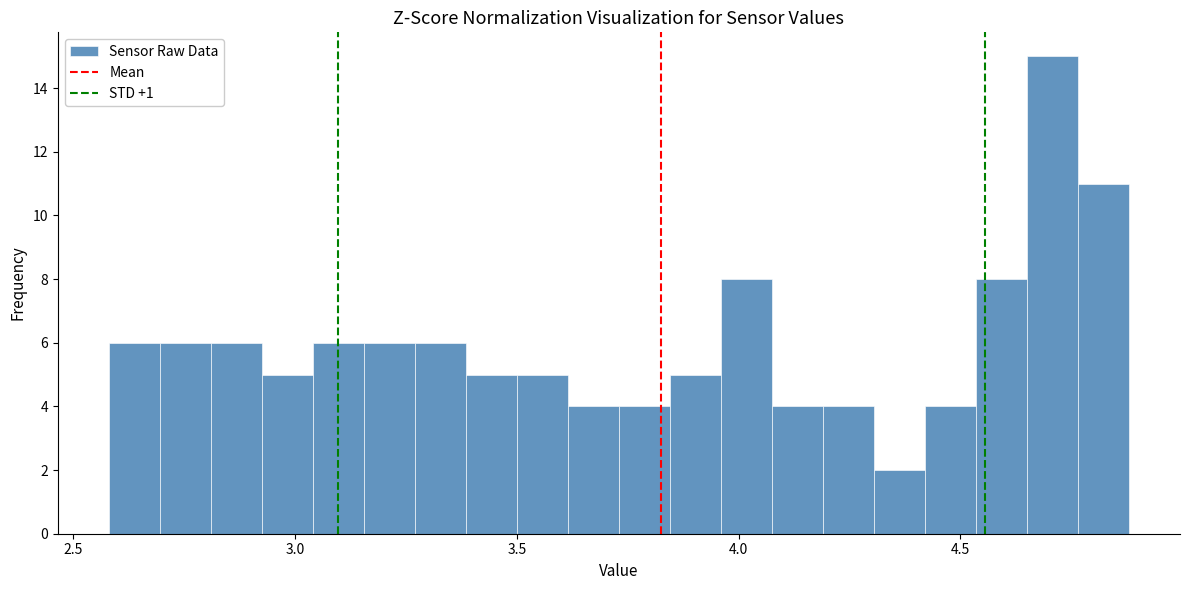

Read against the x-axis, roughly where is the centre of the tallest bar?

4.70